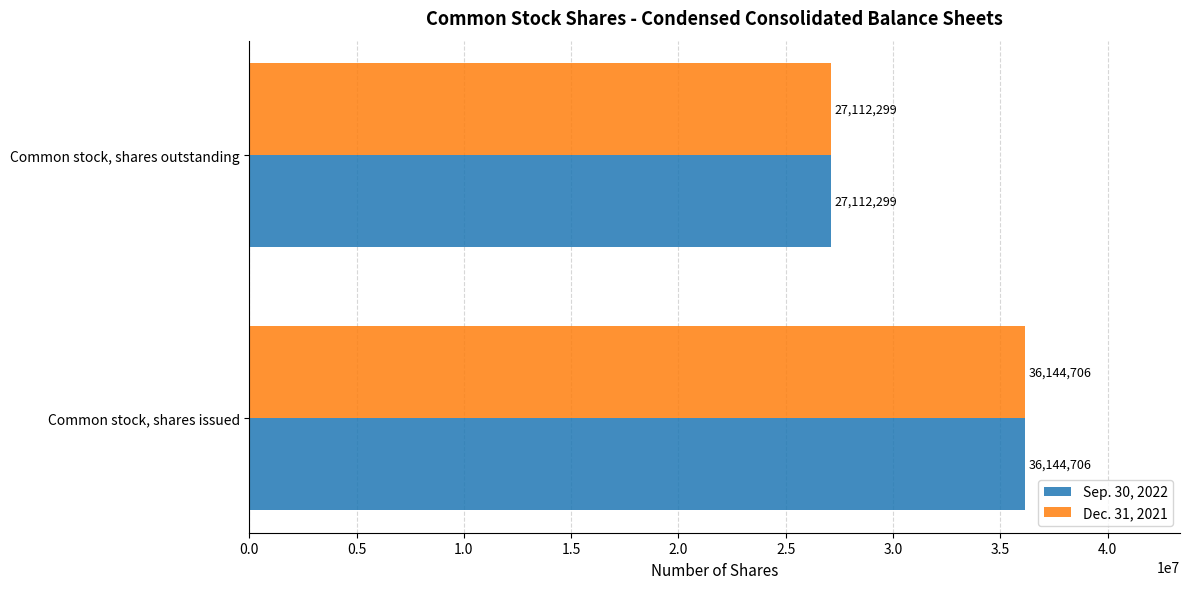

How many data points in Sep. 30, 2022 are less than 36144706?

1